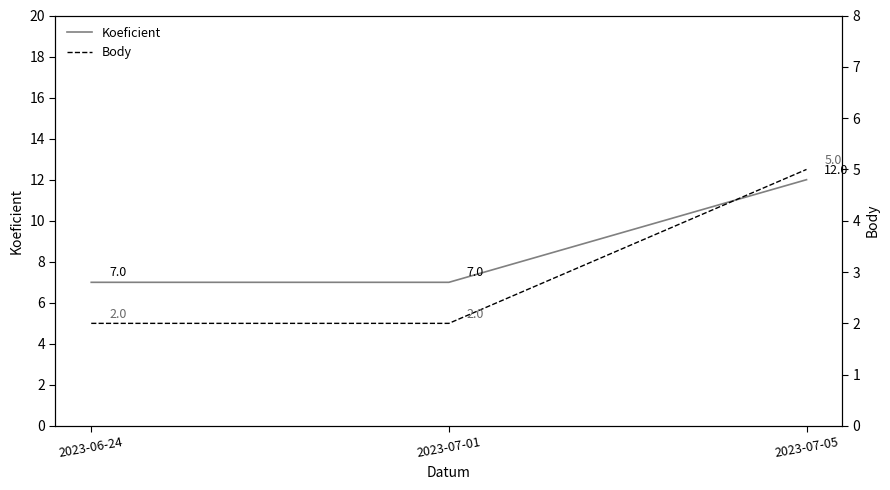

Between 2023-07-01 and 2023-07-05, which series saw the biggest shift?

Koeficient